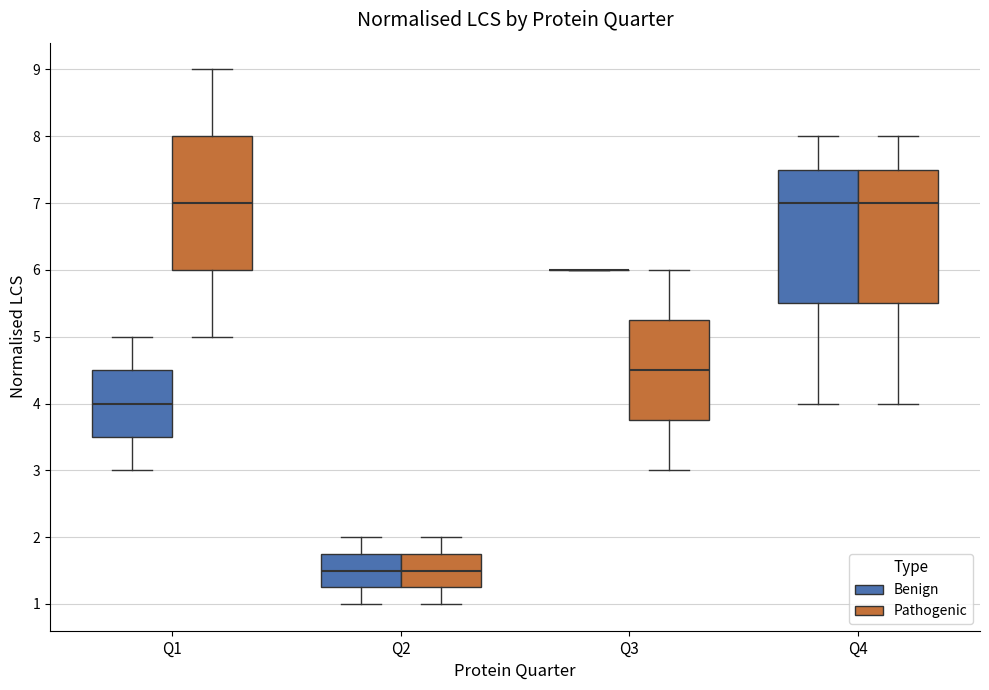

Where does the upper whisker of the box for Q1 (Pathogenic) end on the y-axis? The values are not printed on the chart, so give them approximately, as read against the axis.

9.0